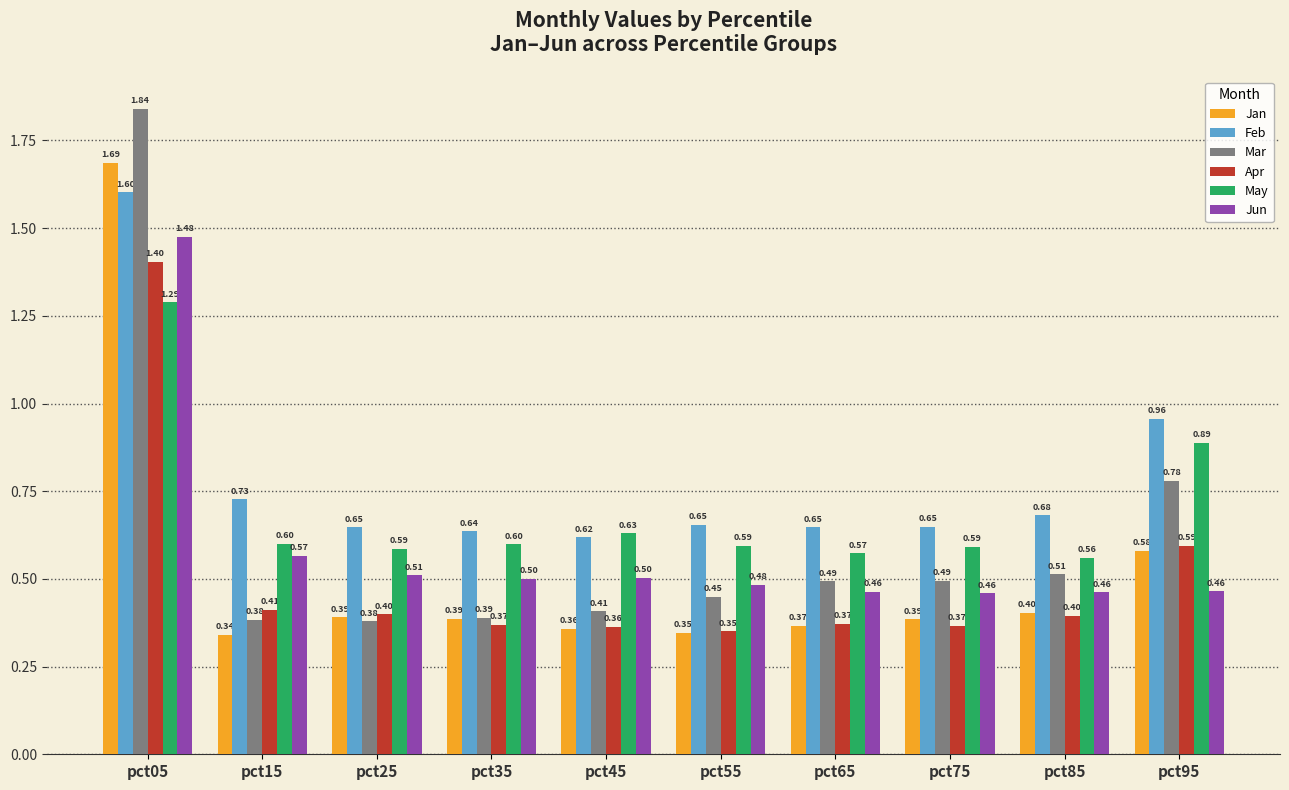

How many groups of bars are there?

10